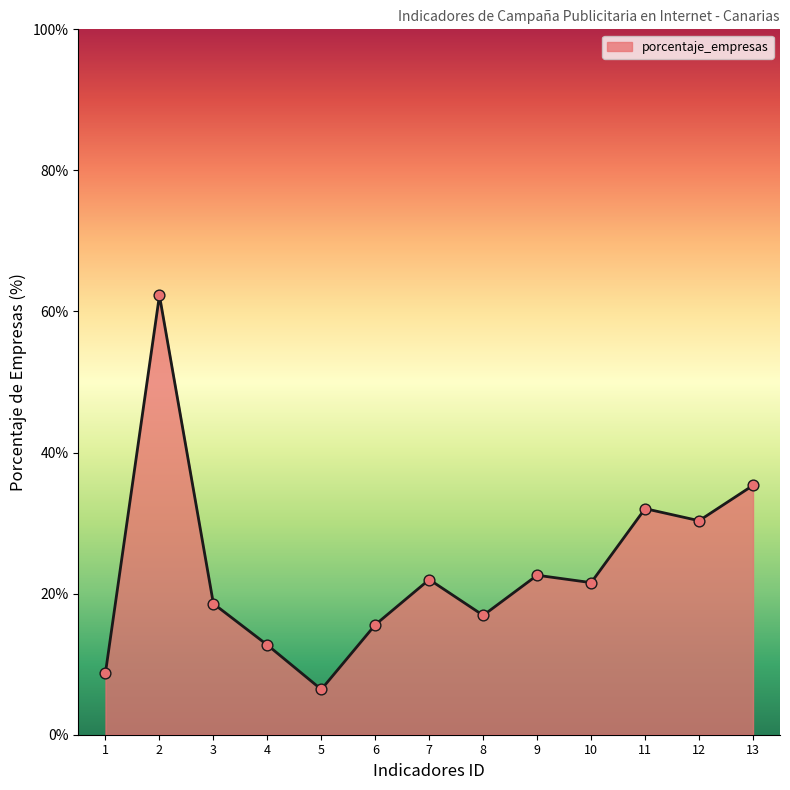

Which has a higher value, 7 or 1?

7